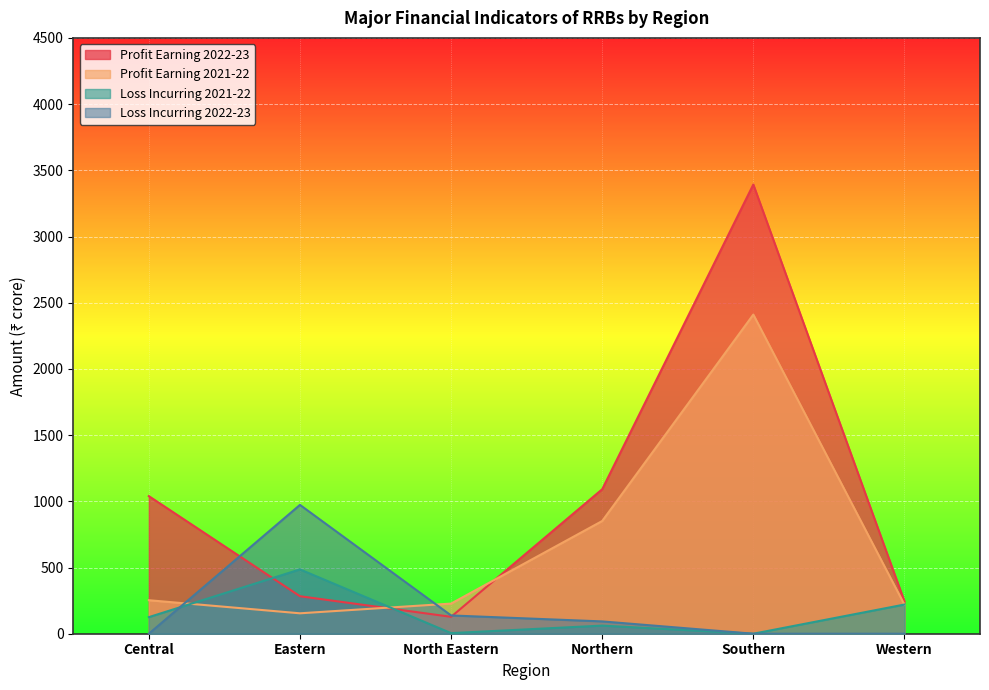

What is the label of the 3rd point from the right?

Northern